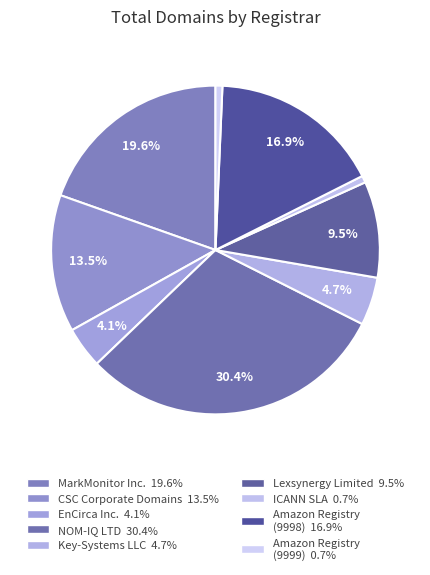

How many segments does this pie chart have?

9